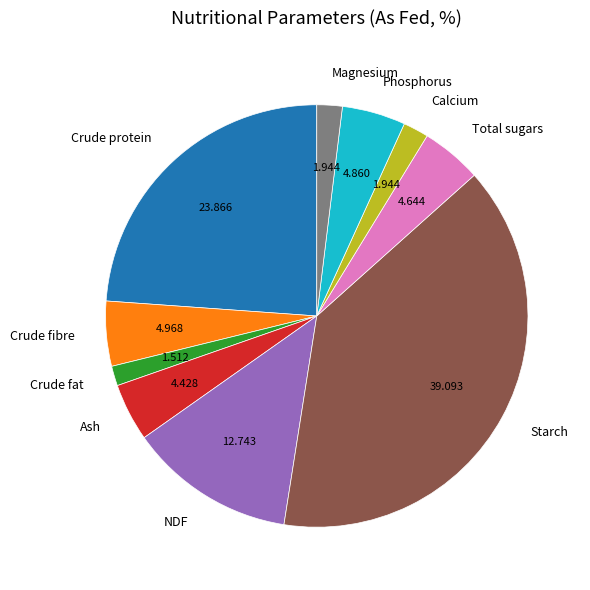

Combined, do Total sugars and NDF account for over 50%?

No